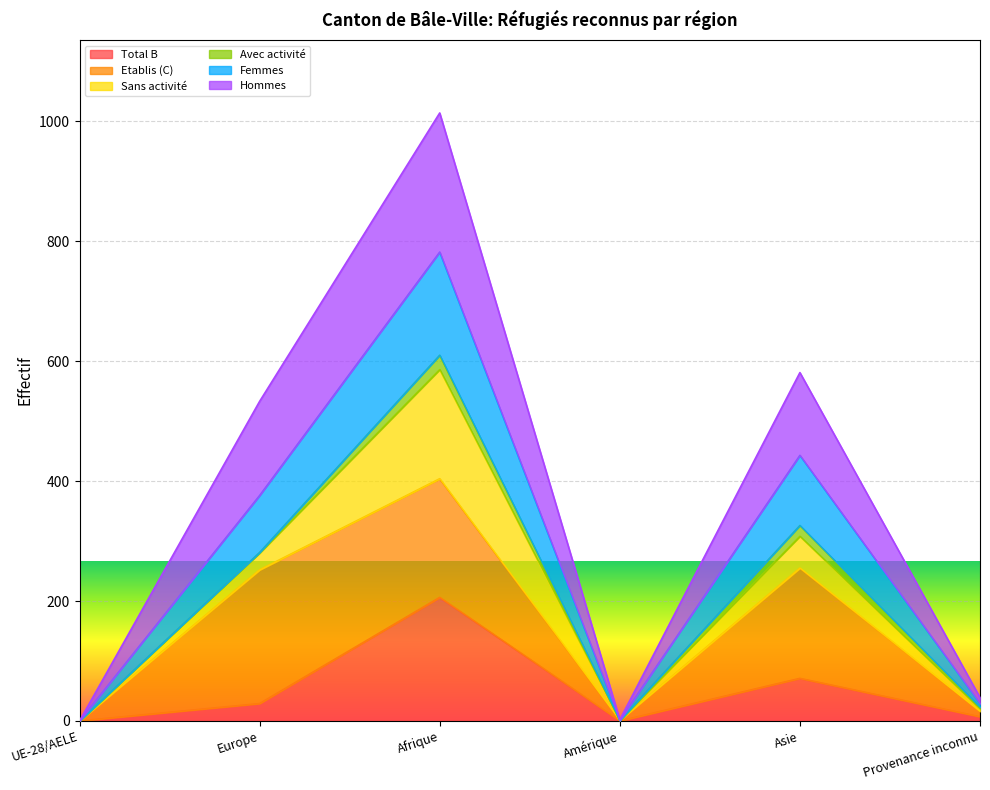

Is it true that Total B equals 0 at UE-28/AELE?

True